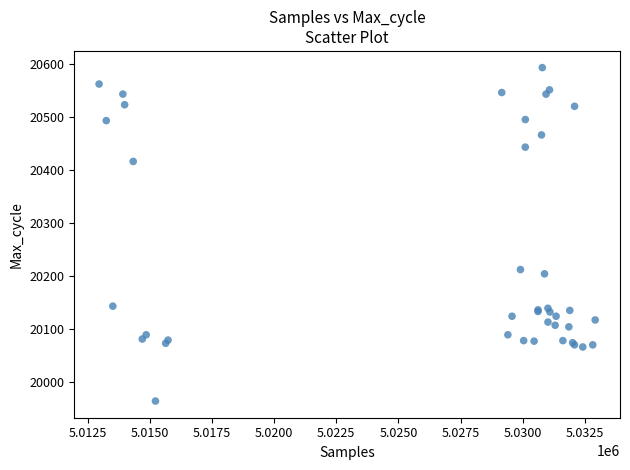

What Y value in the scatter plot is closest to 20278?

20212